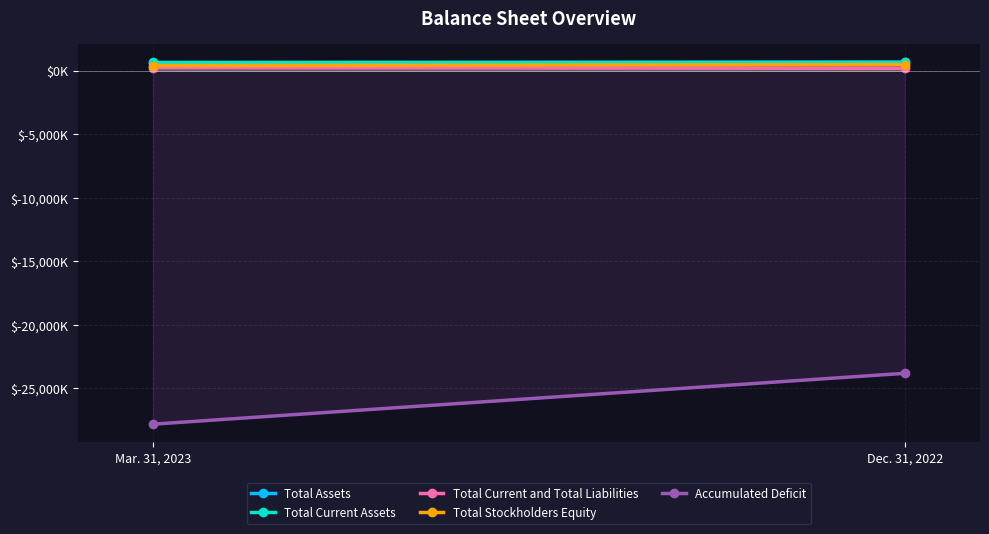

List the series in order of their peak value, lowest first.

Accumulated Deficit, Total Current and Total Liabilities, Total Stockholders Equity, Total Current Assets, Total Assets